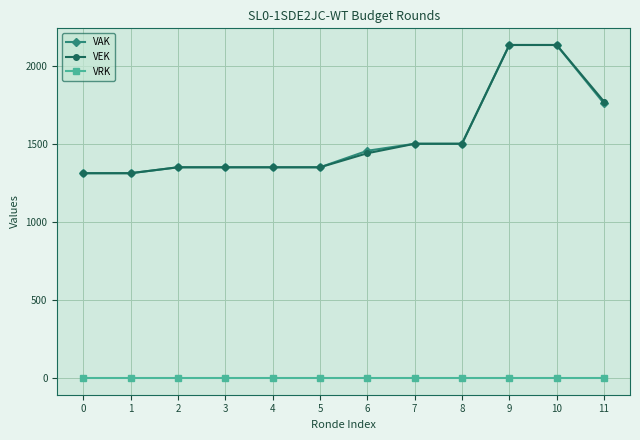

What is the total value across all series at 9?

4276